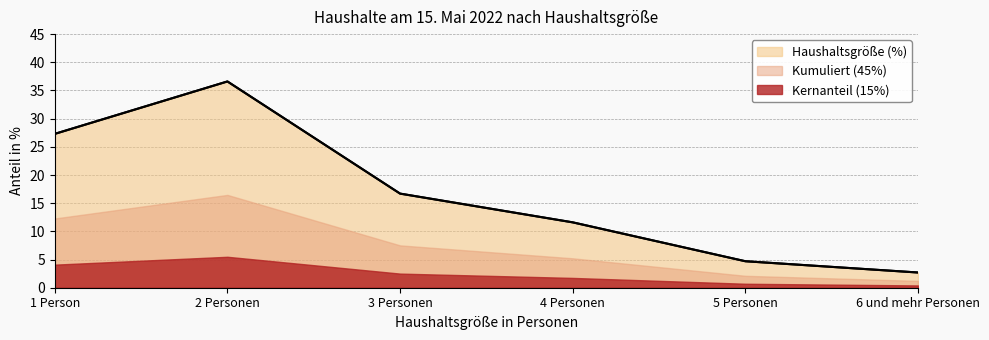

What is the greatest value displayed?

36.6